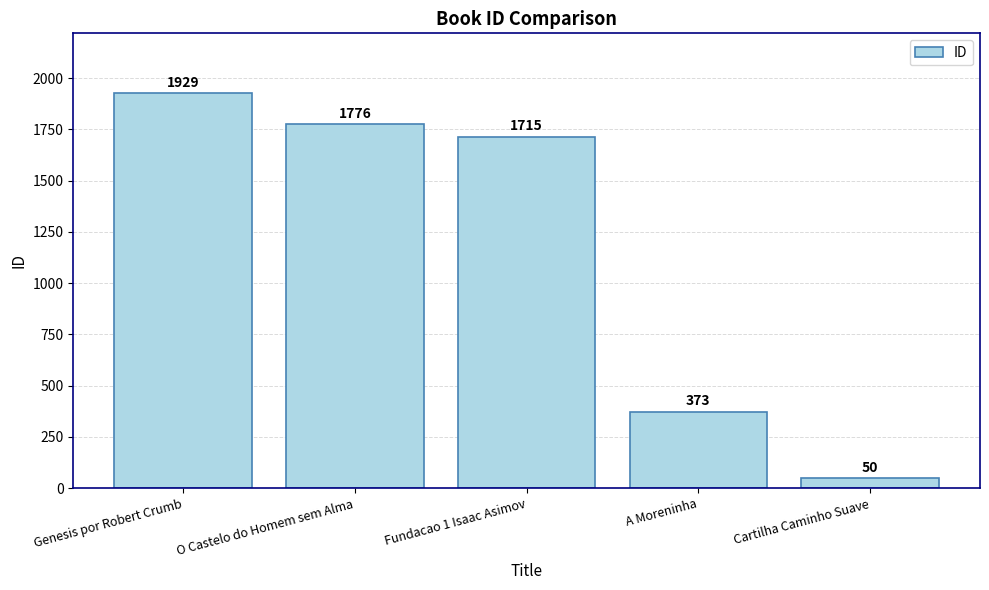

List the labels in order of value, largest first.

Genesis por Robert Crumb, O Castelo do Homem sem Alma, Fundacao 1 Isaac Asimov, A Moreninha, Cartilha Caminho Suave